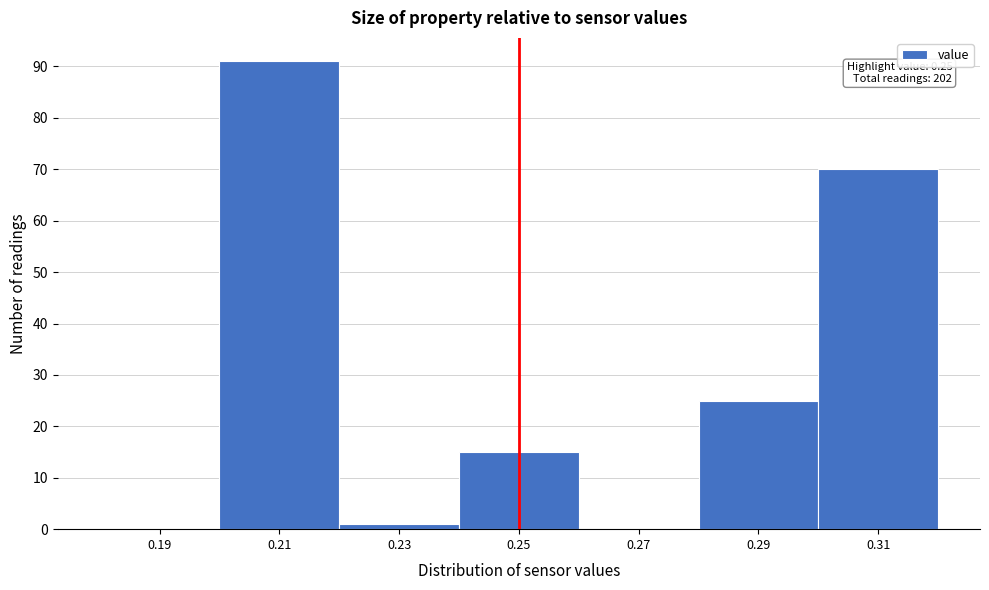

Which range on the x-axis has the tallest bar?

0.20 to 0.22